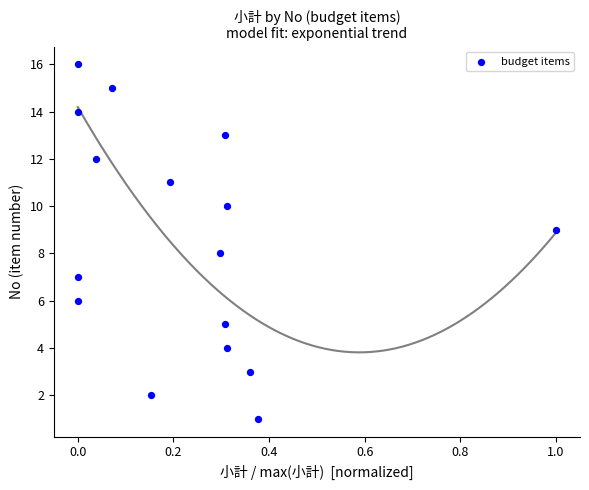

What is the range of Y values (max minus min)?

15